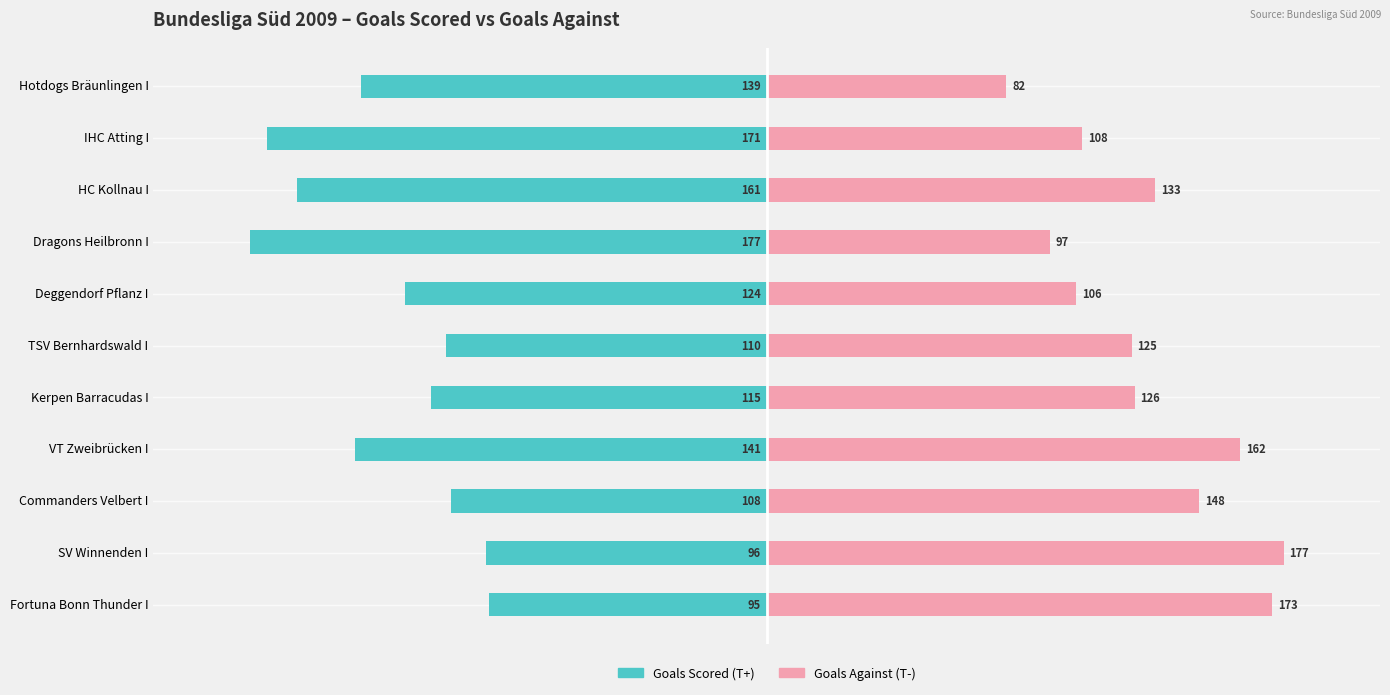

At how many categories does at least one series exceed -133?

11